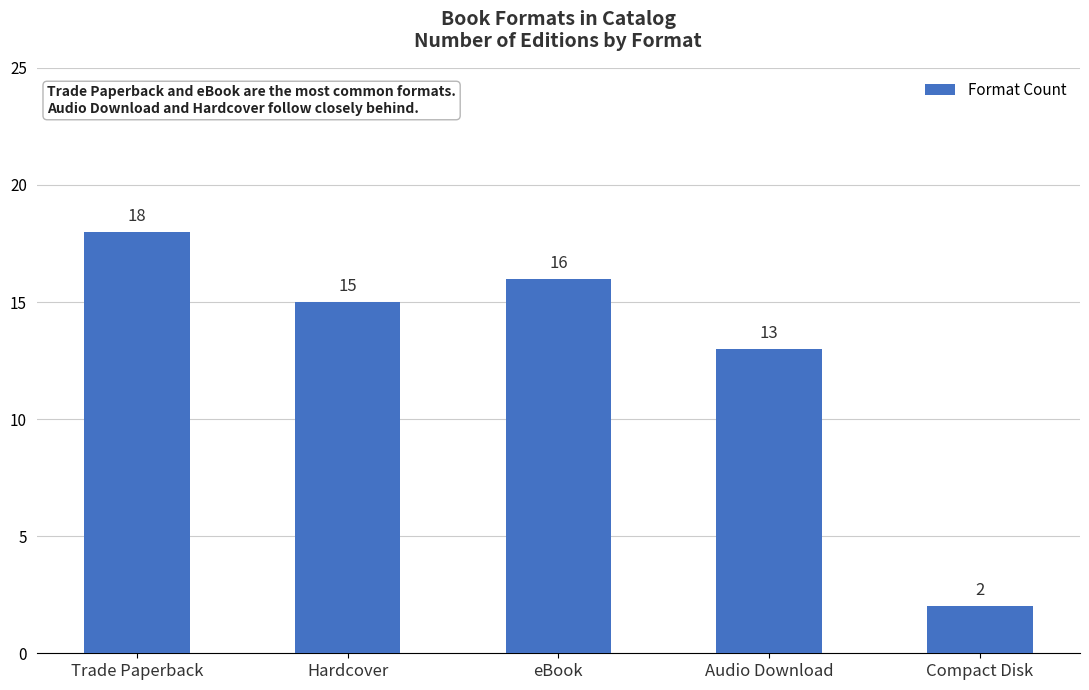

Approximately how many times larger is the value at Hardcover compared to eBook?

0.9